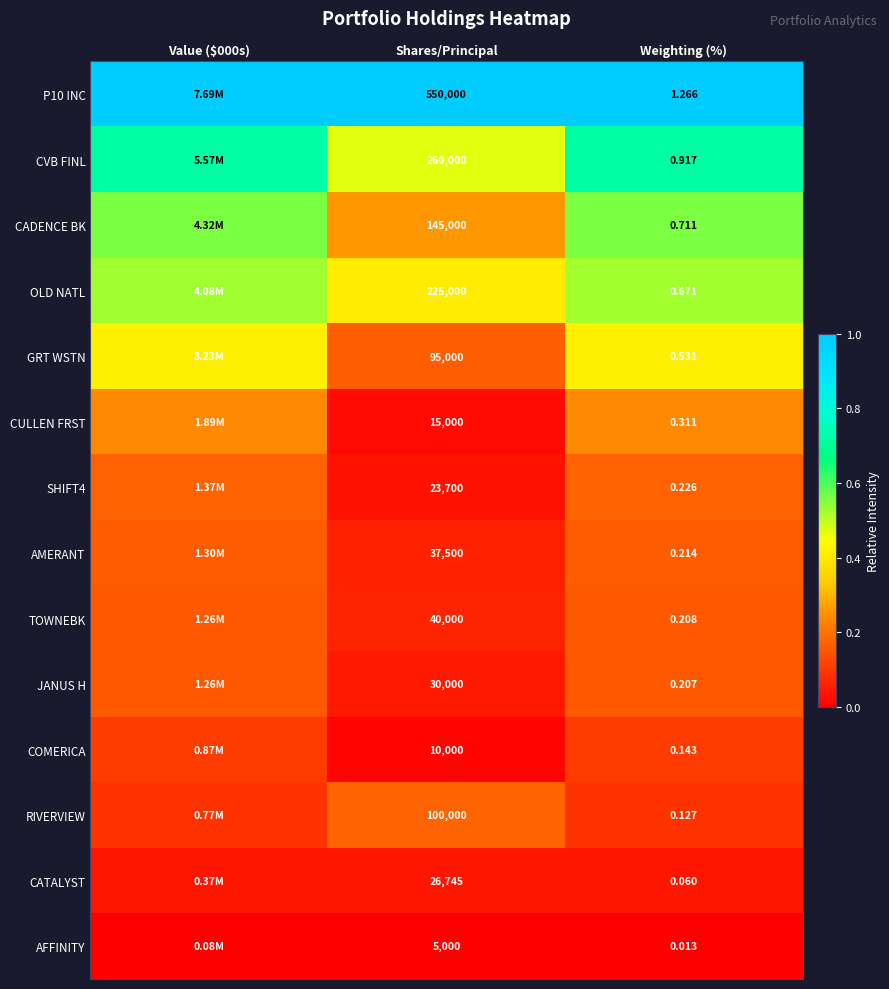

Is the value of COMERICA at Shares/Principal greater than the value of CADENCE BK at Weighting (%)?

Yes